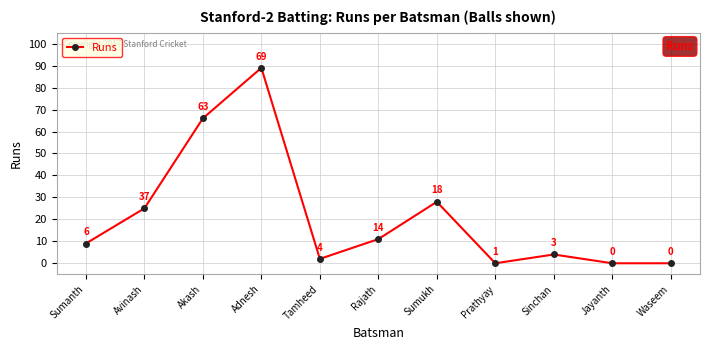

What is the difference between the second highest and second lowest values?

66